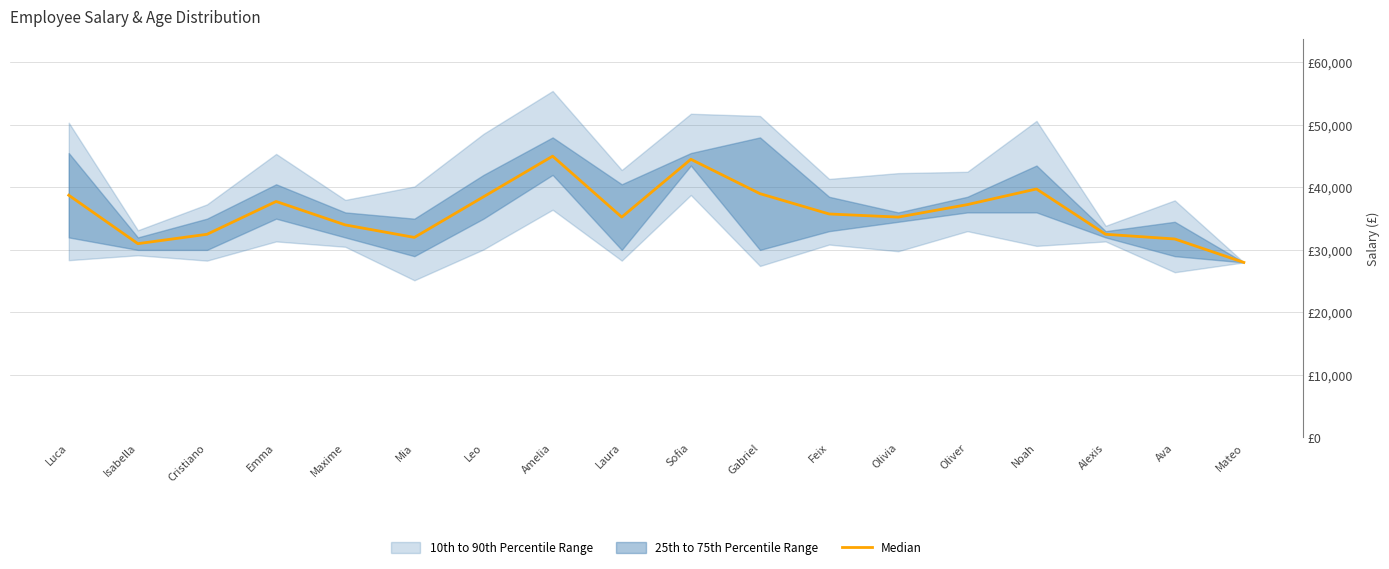

At which category does the data reach its first local peak?

Emma